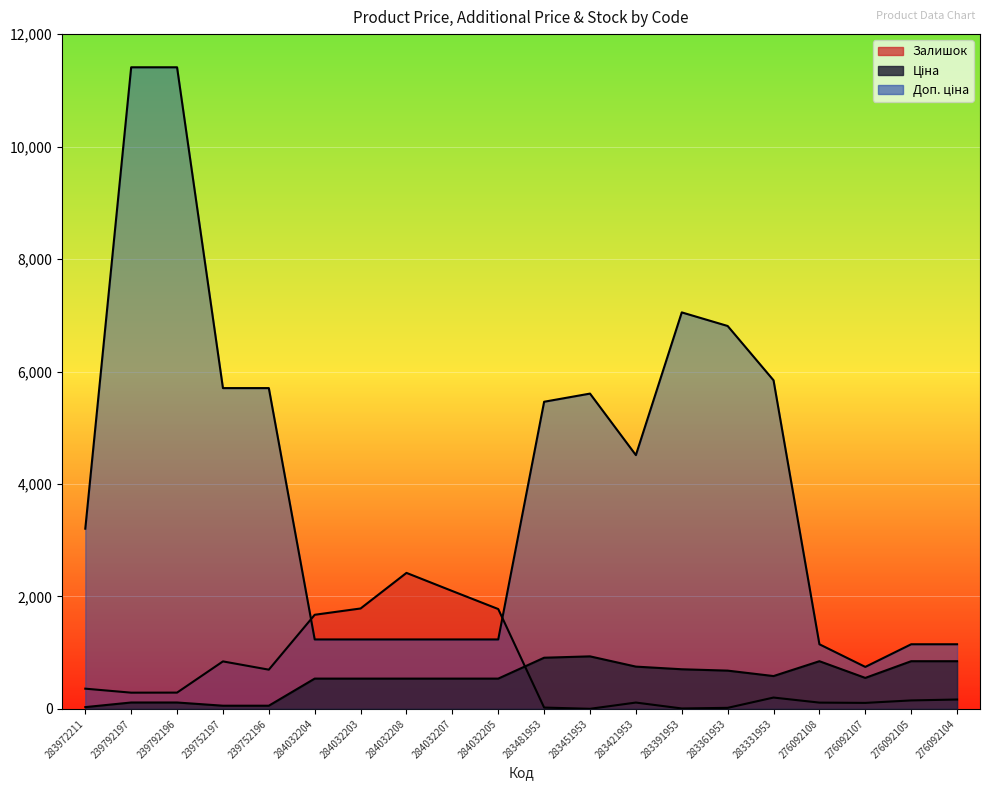

In Доп. ціна, how many points are higher than both neighbors (excluding endpoints)?

2